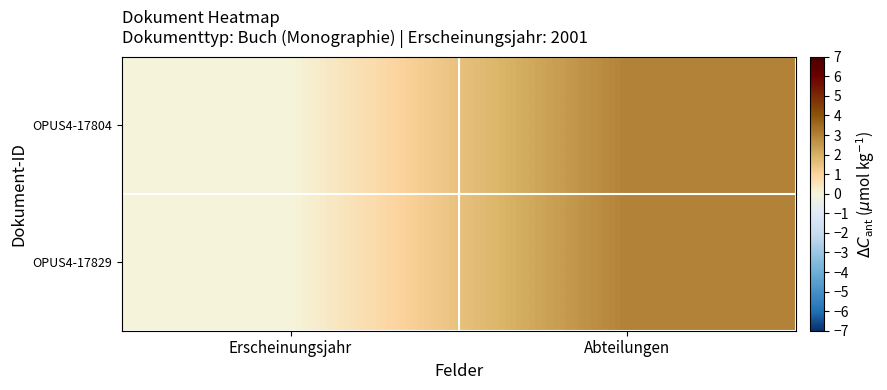

Which series has the widest spread of values?

OPUS4-17804